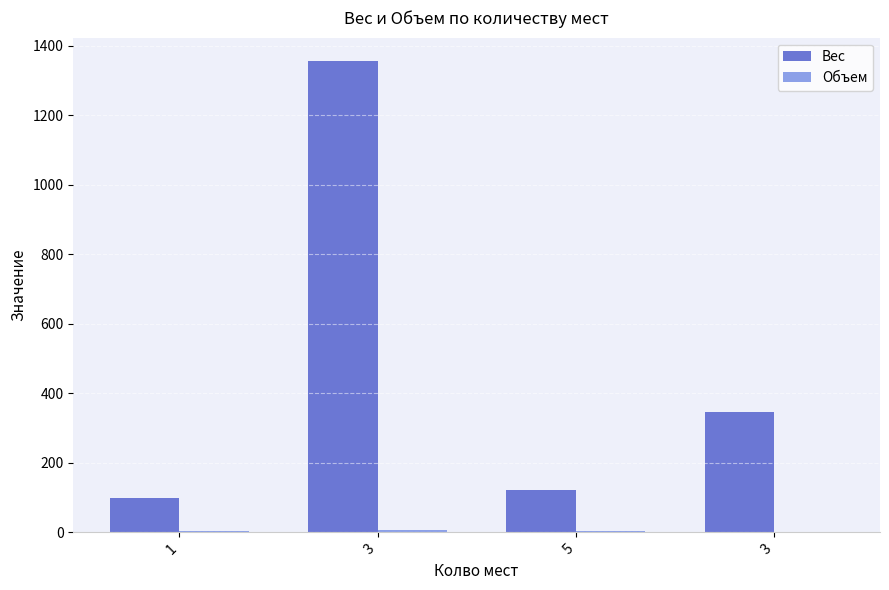

Is the value of Вес at 1 greater than the value of Объем at 3?

Yes